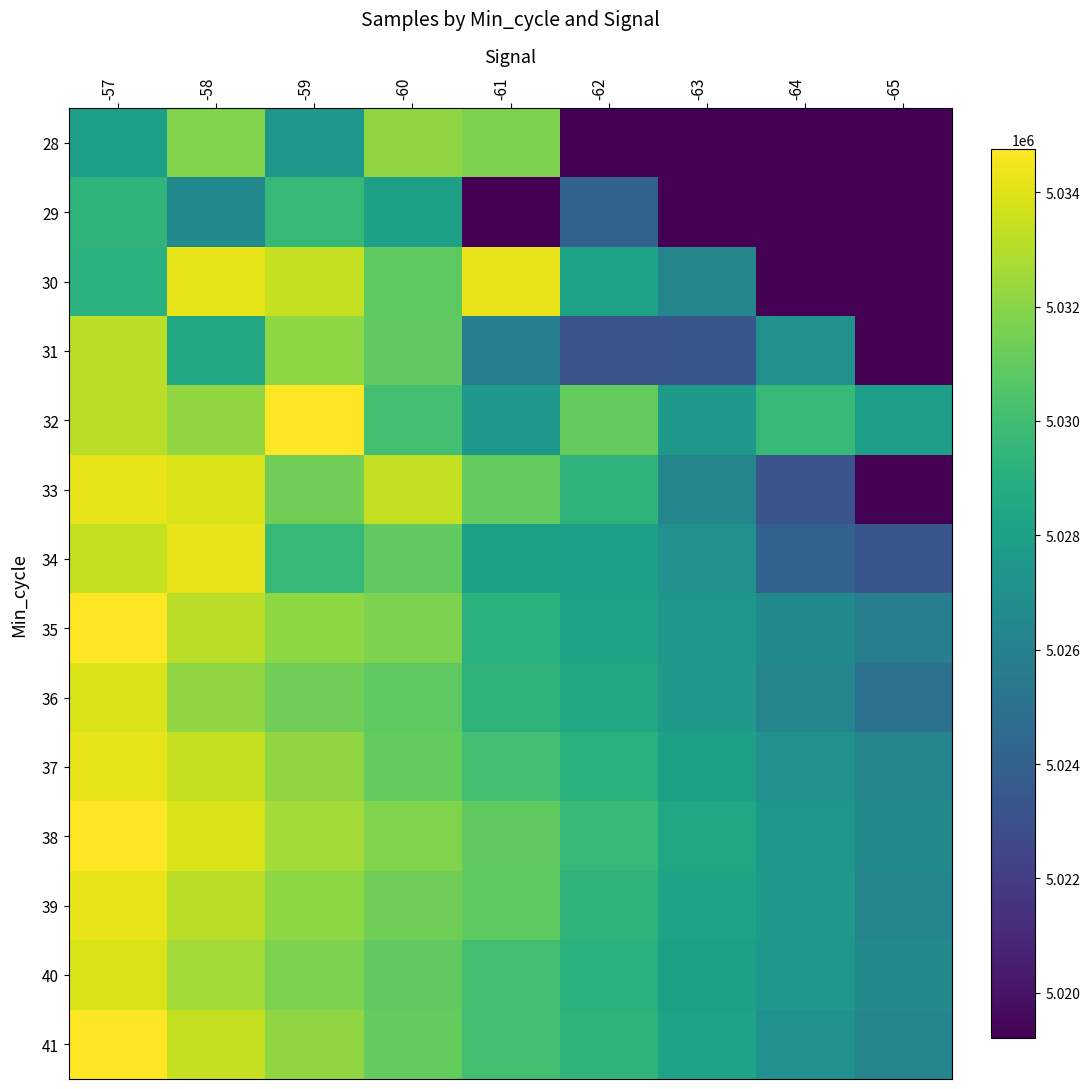

Which has a higher value, -61 or -58?

-58